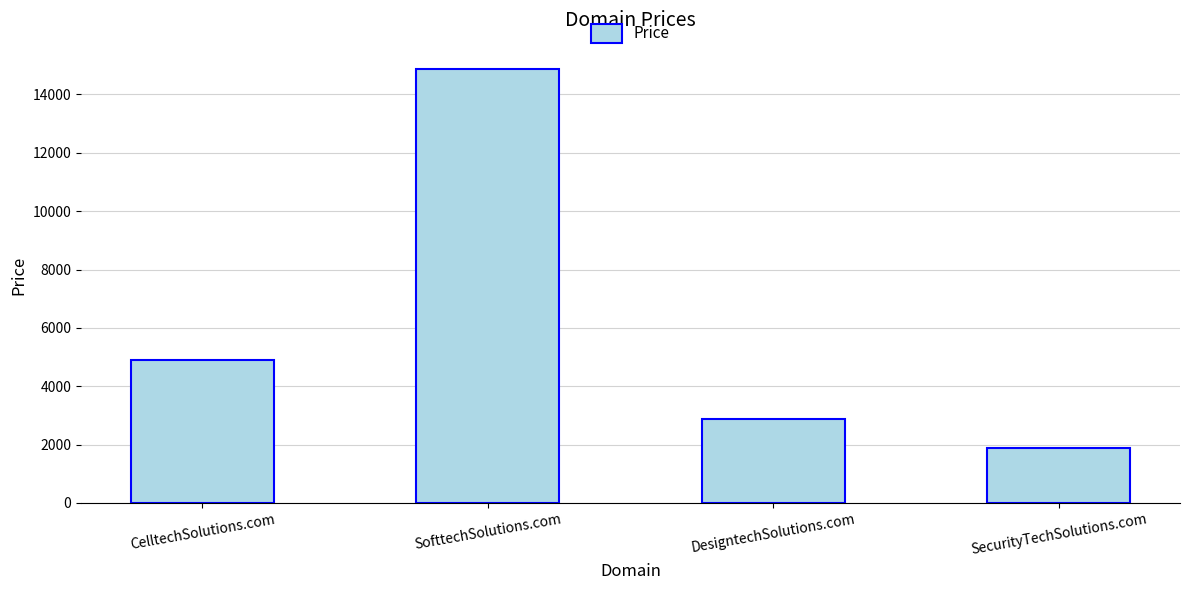

What is the ratio of the value at SofttechSolutions.com to the value at DesigntechSolutions.com?

5.2